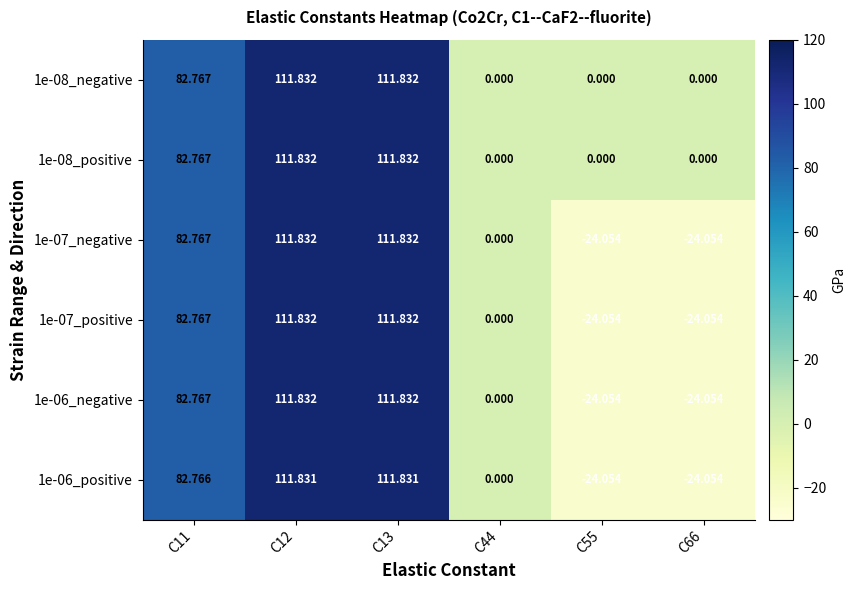

Is the value of 1e-06_negative at C11 greater than the value of 1e-07_negative at C66?

Yes